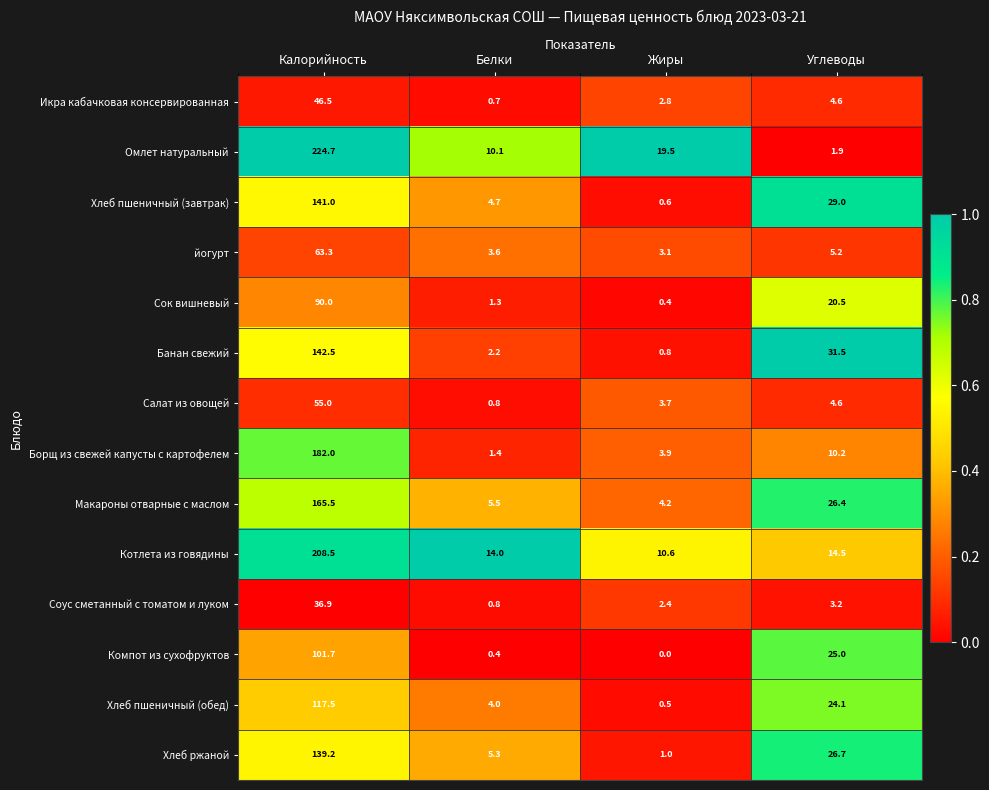

What is the spread (max minus min) of values at Калорийность?

187.8